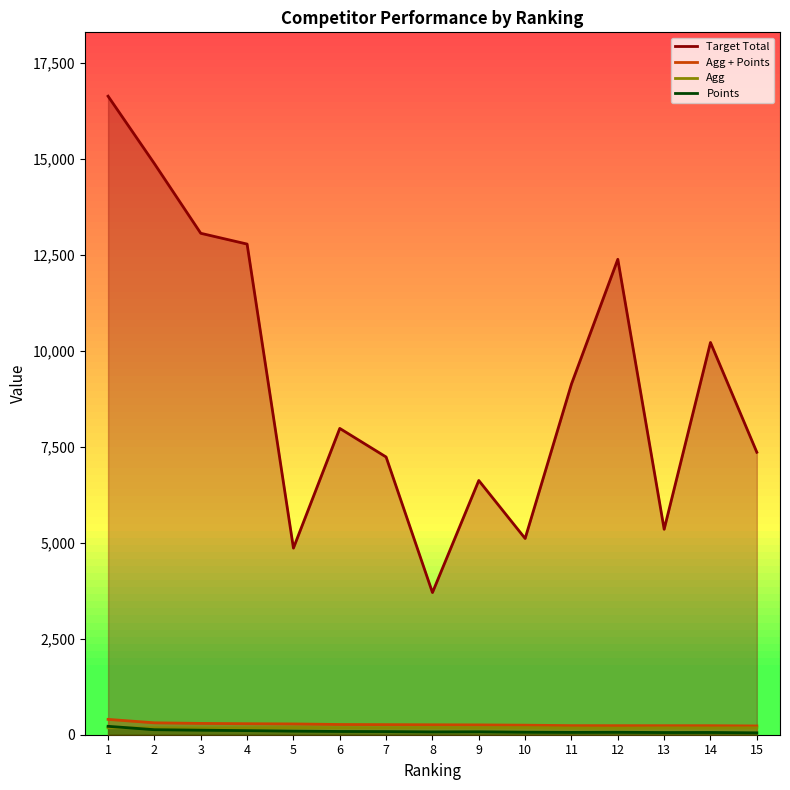

True or false: Agg has more than 2 interior local peaks.

True